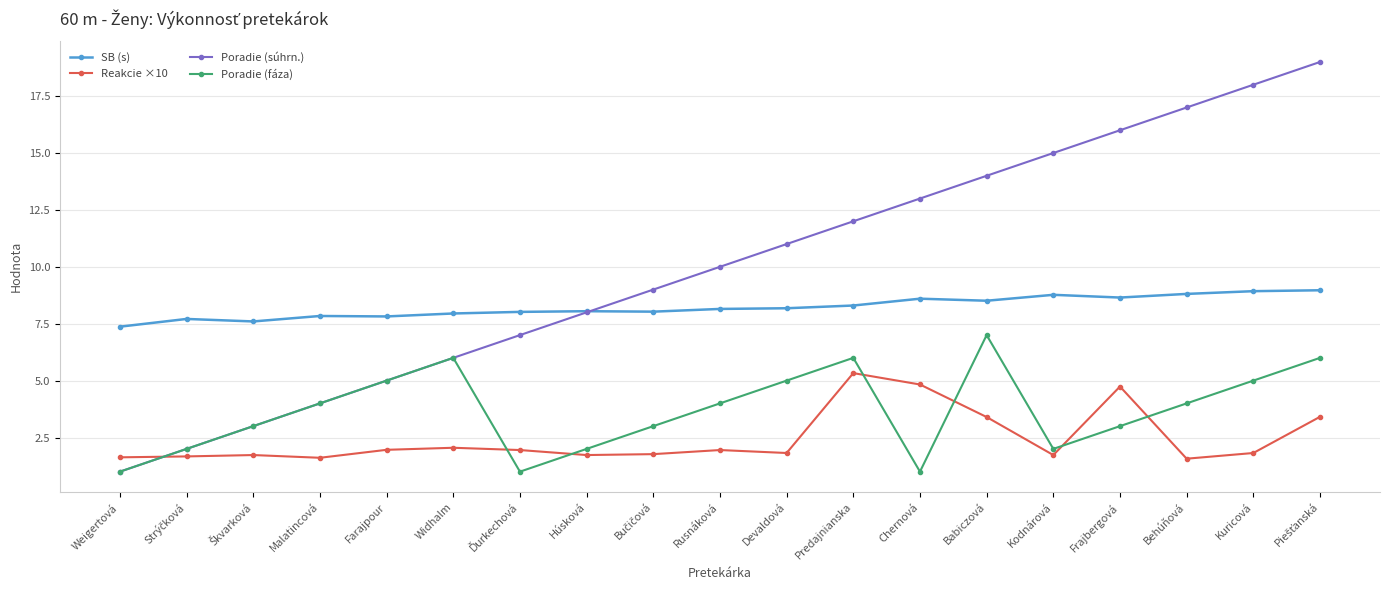

What is the highest value of the Poradie (fáza) series?

7.0